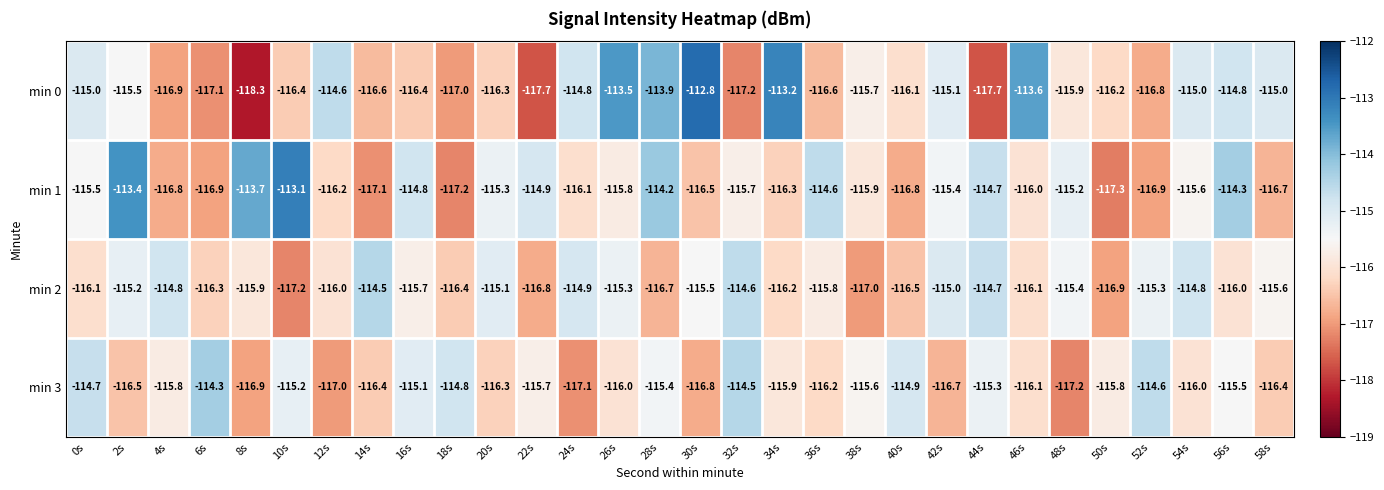

Is it true that min 0 equals -166.4 at 50s?

False